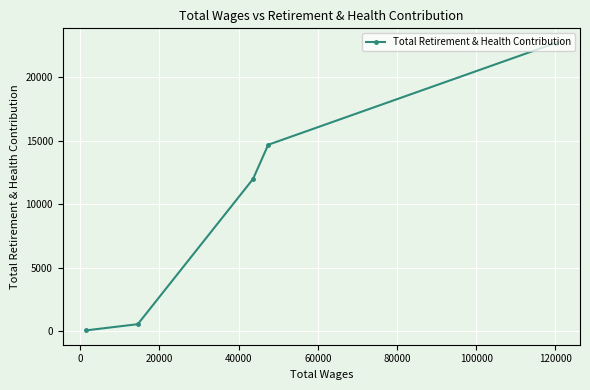

How many data points are less than 11977?

2